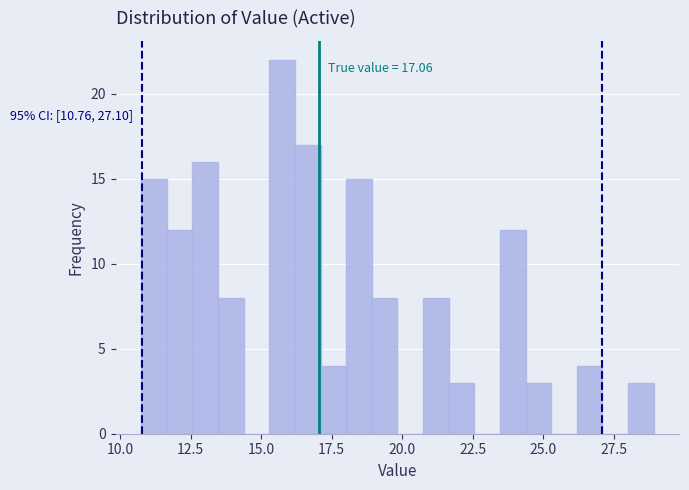

Read against the x-axis, roughly where is the centre of the tallest bar?

15.5